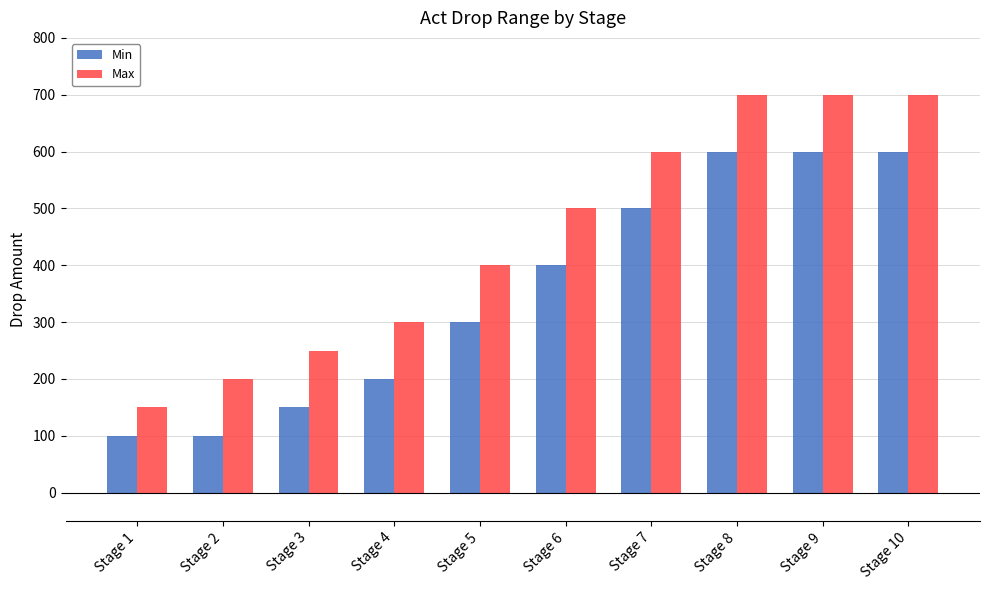

How many values in the Max series are below 500?

5